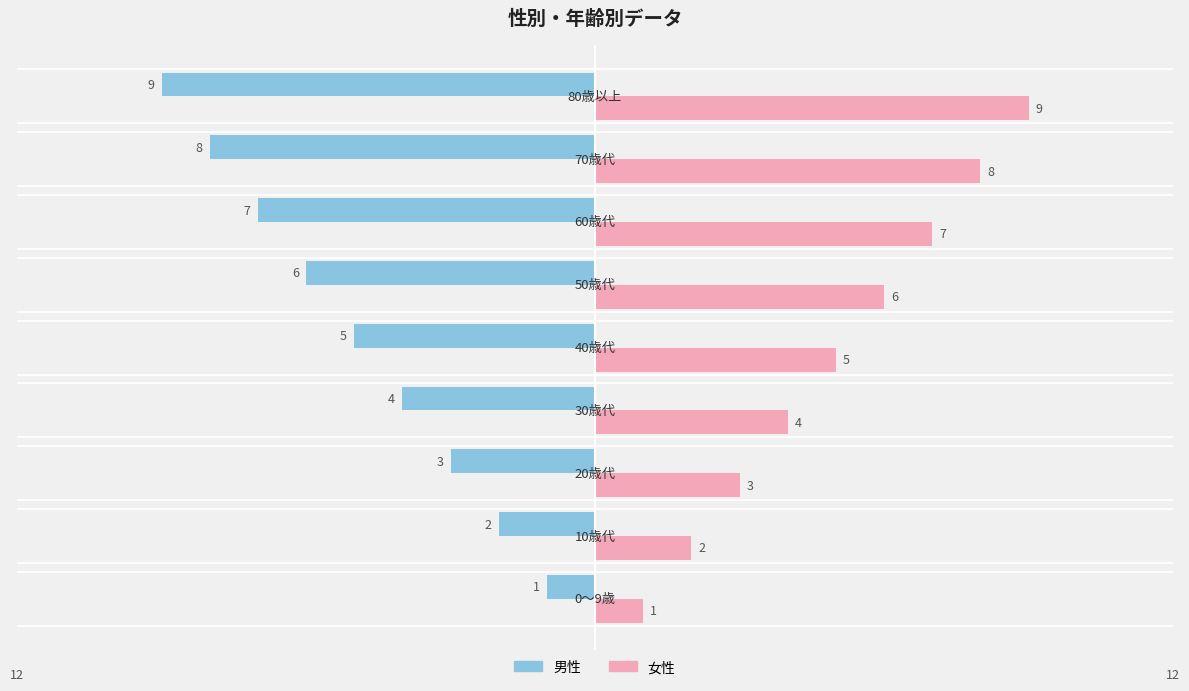

Count the 女性 values in the range 3 to 7.

5